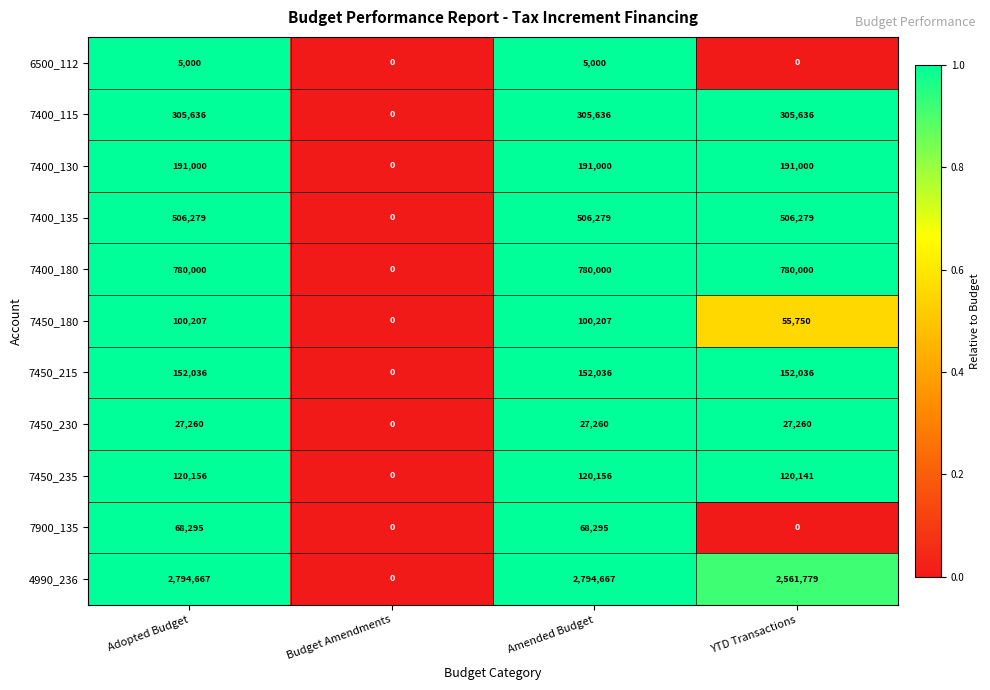

How many data points does each series have?

4